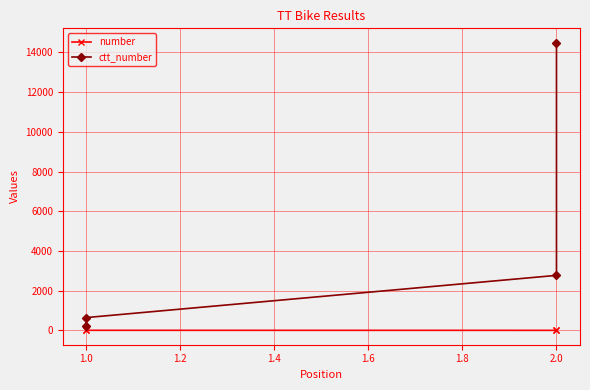

True or false: ctt_number and number cross at least once.

False